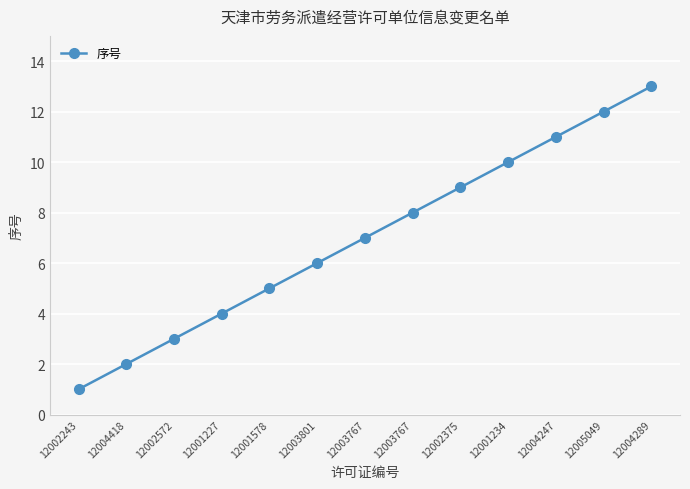

How many data points does each series have?

13